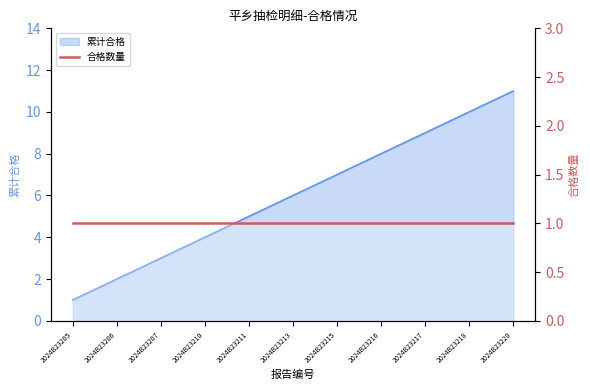

List the labels in order of value, largest first.

2024B23220, 2024B23218, 2024B23217, 2024B23216, 2024B23215, 2024B23213, 2024B23211, 2024B23210, 2024B23207, 2024B23206, 2024B23205